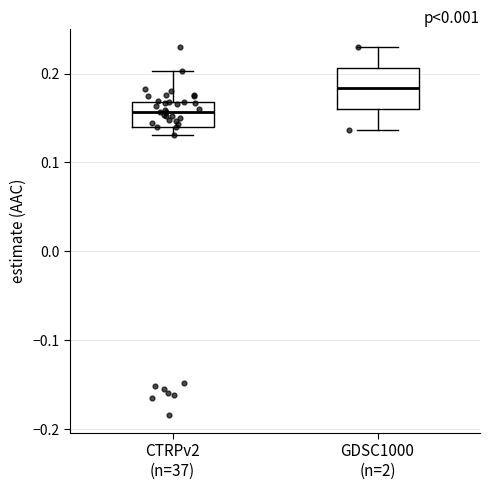

Which box's median line is the lowest?

CTRPv2 (n=37)